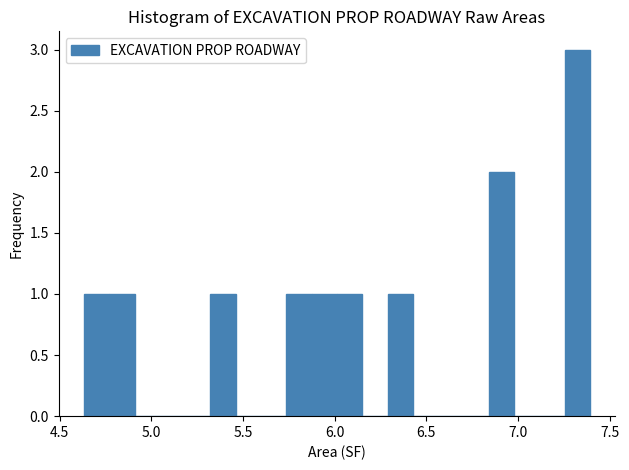

Around what value on the x-axis is the tallest bar? Give the approximate position of its centre, as read against the axis.

7.30